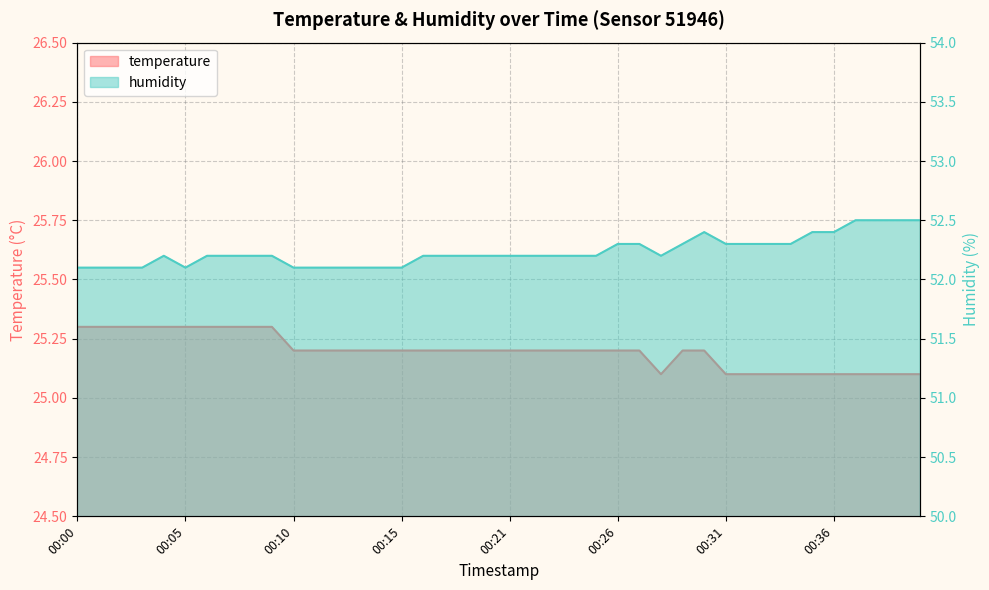

Read the humidity value at 00:13.

52.1